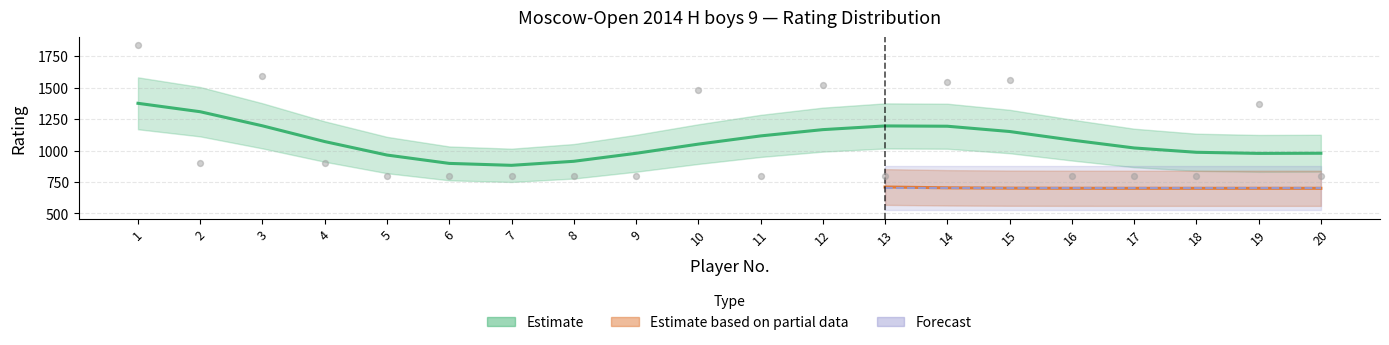

What are all the series names shown in the legend?

Estimate, Estimate based on partial data, Forecast